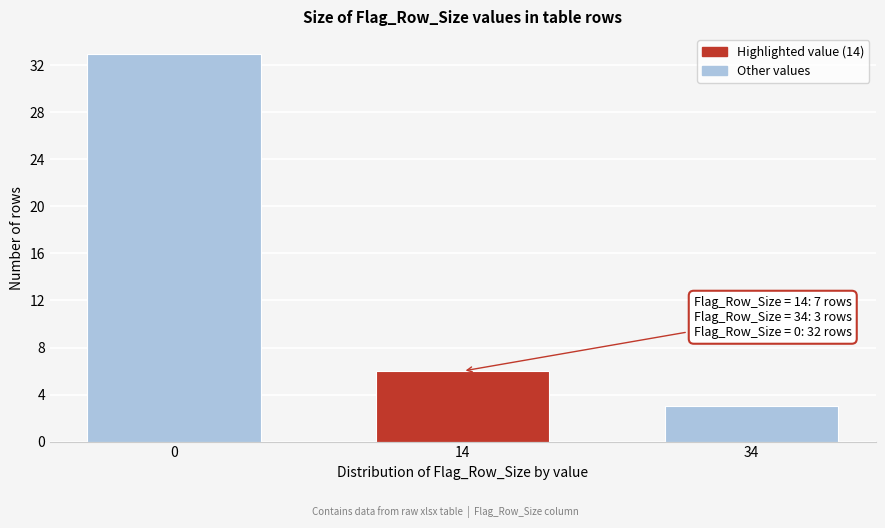

Reading right to left, what are all the values shown in this chart?

34=3	14=6	0=33